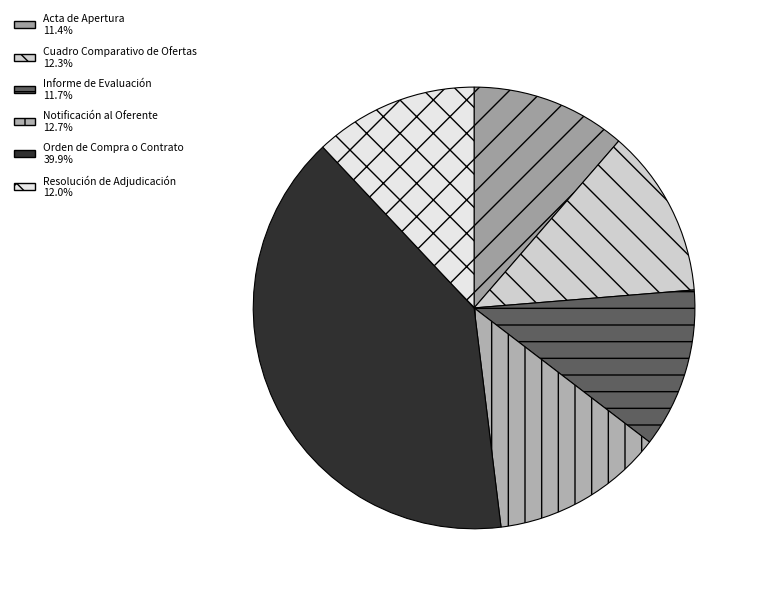

True or false: Cuadro Comparativo de Ofertas accounts for 12% of the total.

True